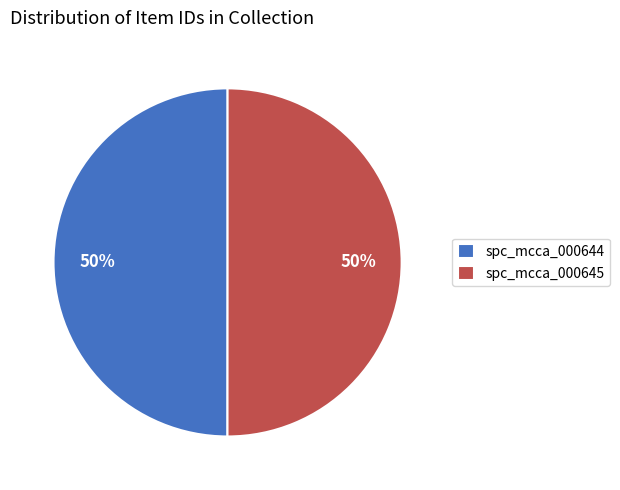

How many slices are in this pie chart?

2